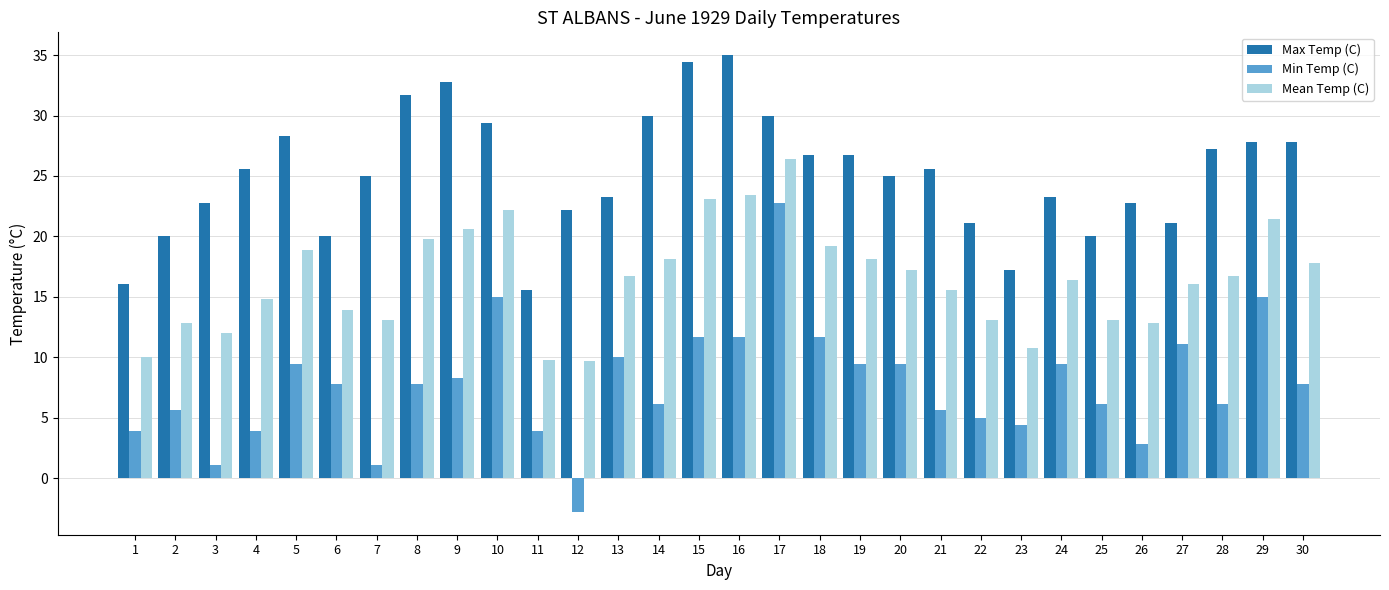

At which category is the sum across all series the highest?

17